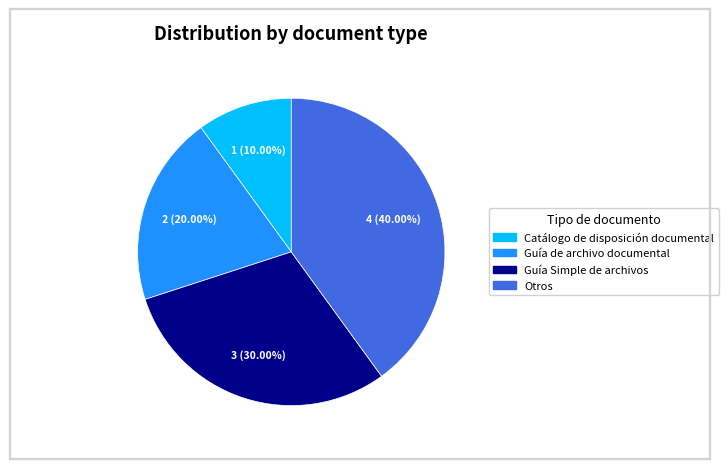

Does any single category account for the majority?

No